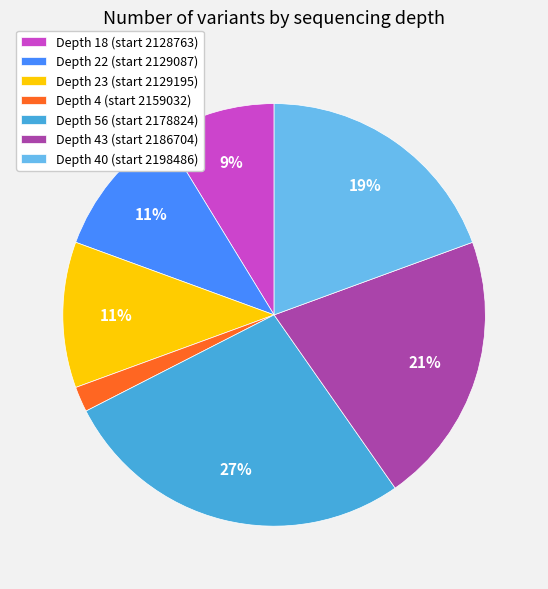

Is it true that Depth 43 (start 2186704) is 9% of the pie?

False